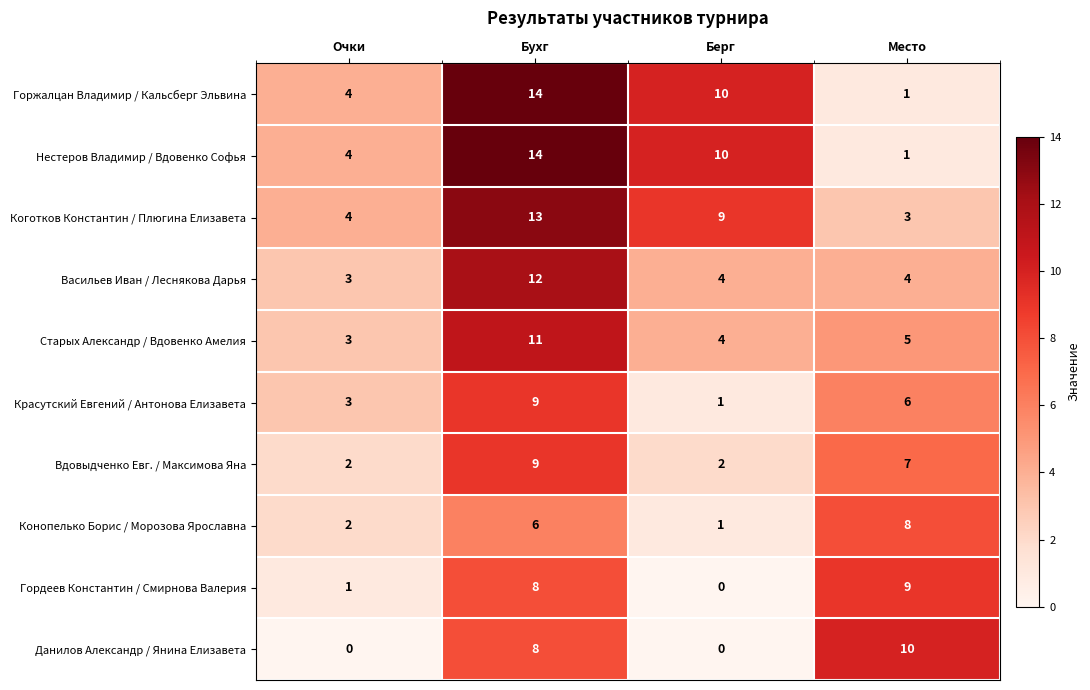

Where is Гордеев Константин / Смирнова Валерия nearest to the value 4?

Очки